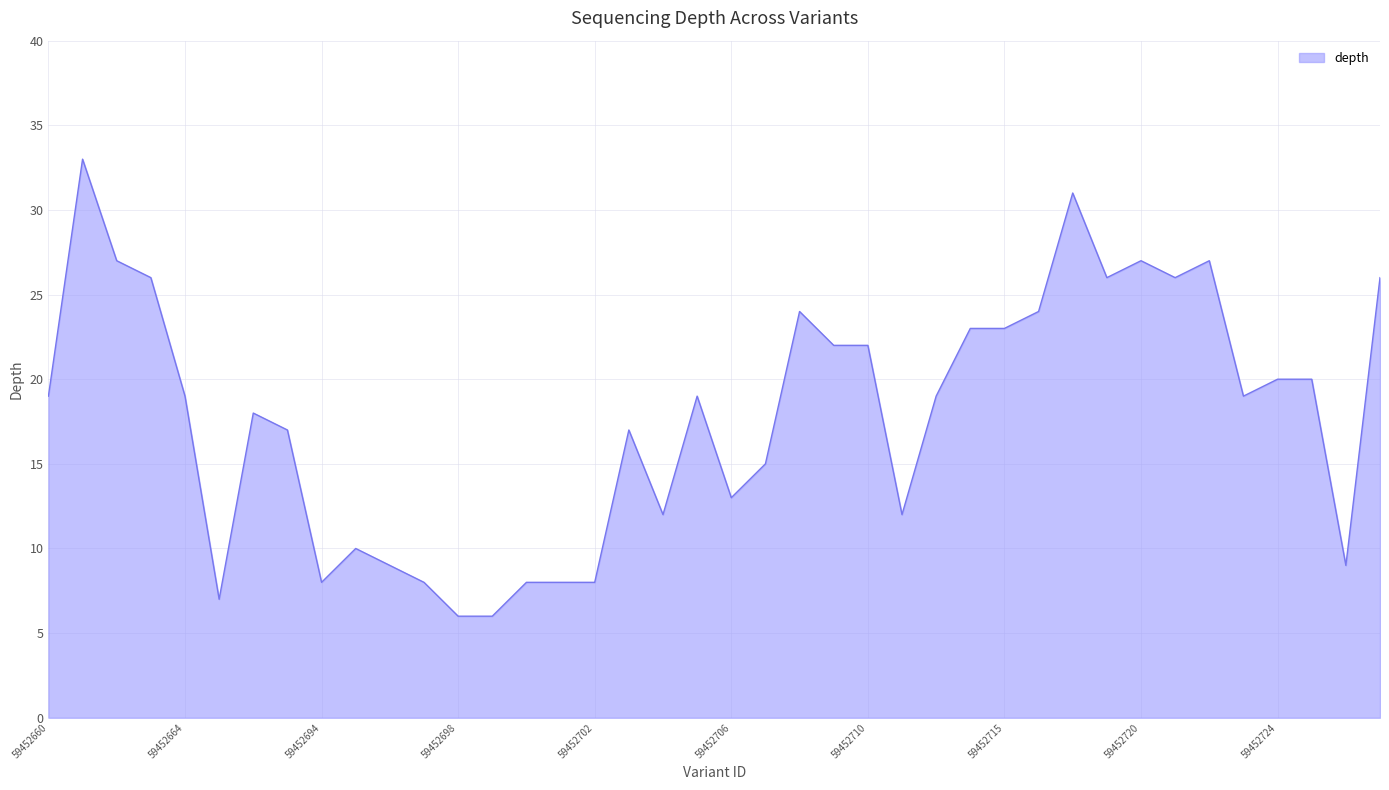

What is the smallest value displayed?

6